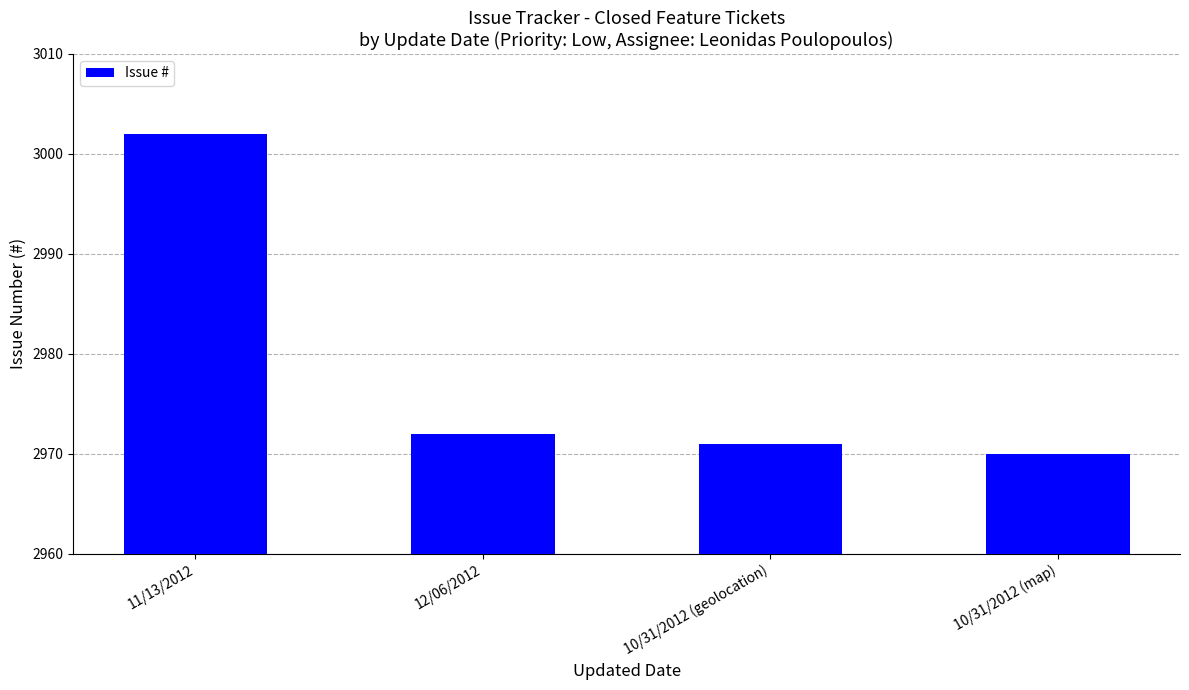

The value at 10/31/2012 (geolocation) is 1243. True or false?

False